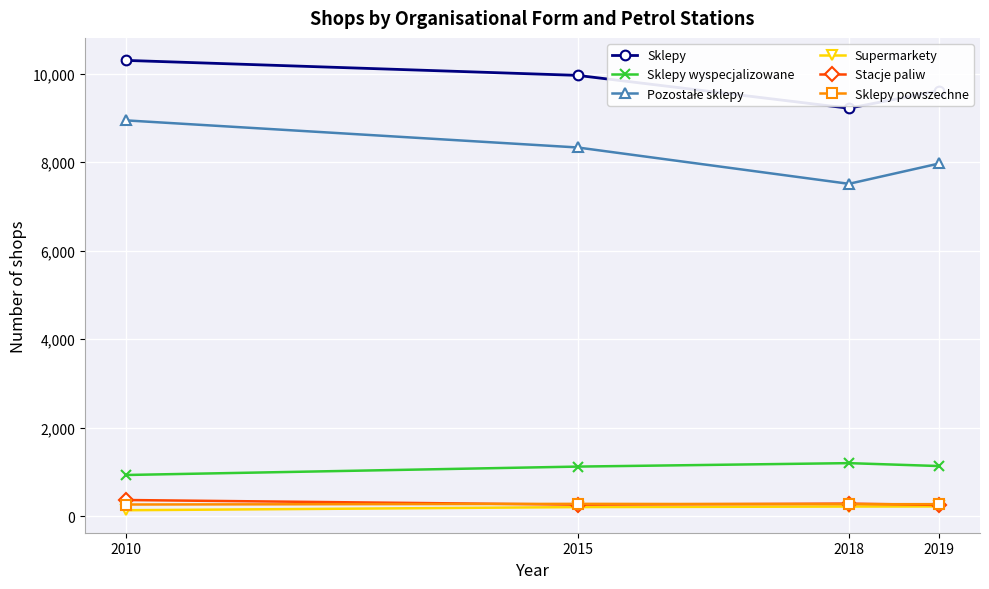

True or false: Sklepy has a value of 9617 at 2019.

True